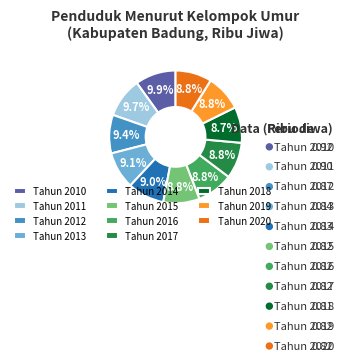

To the nearest percent, what is the combined percentage of Tahun 2017 and Tahun 2014?

18%